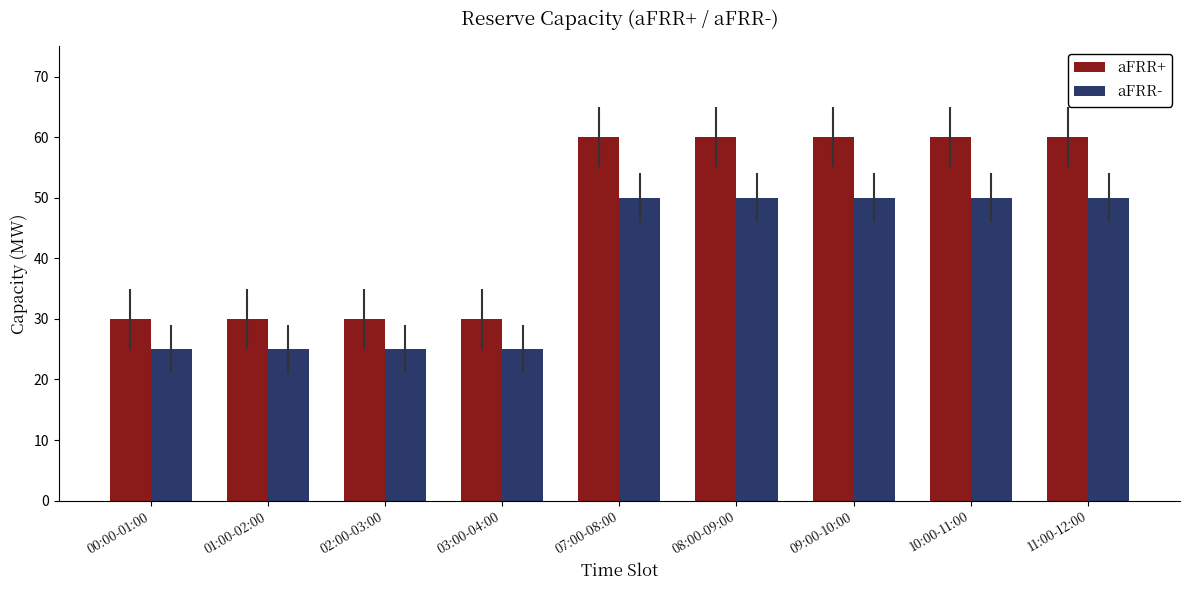

Which series has the largest total across all categories?

aFRR+